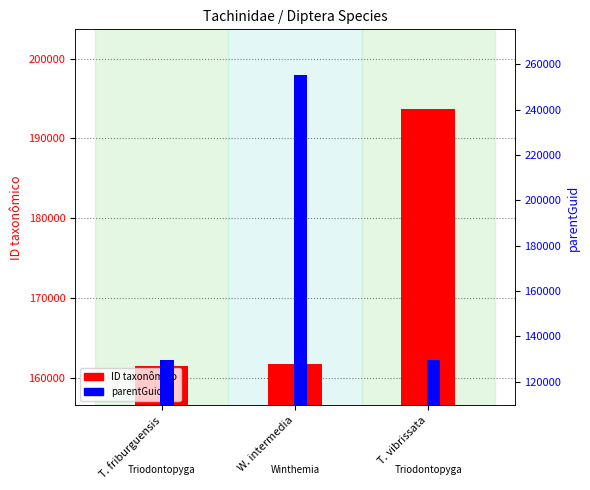

What is the highest value of the ID taxonômico series?

193690